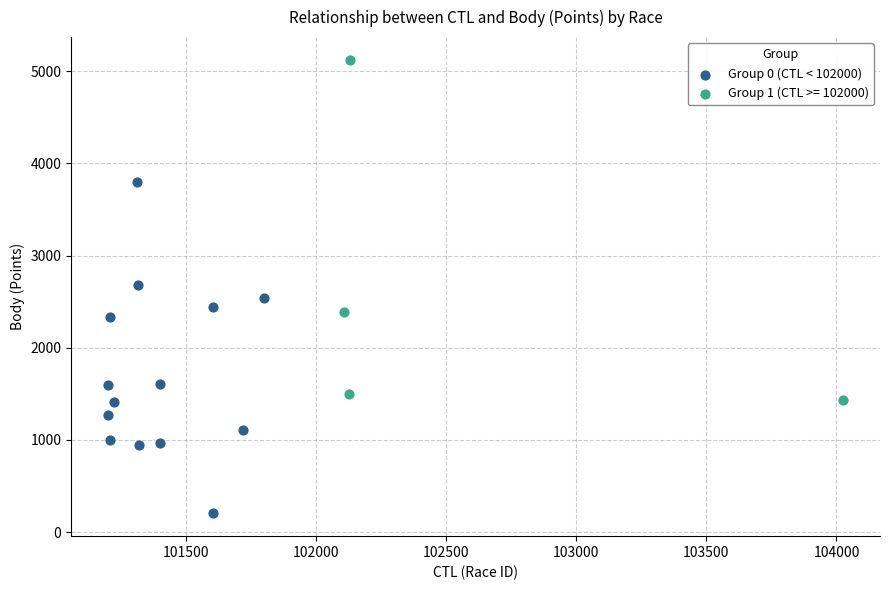

Which series contains the highest Y value?

Group 1 (CTL >= 102000)